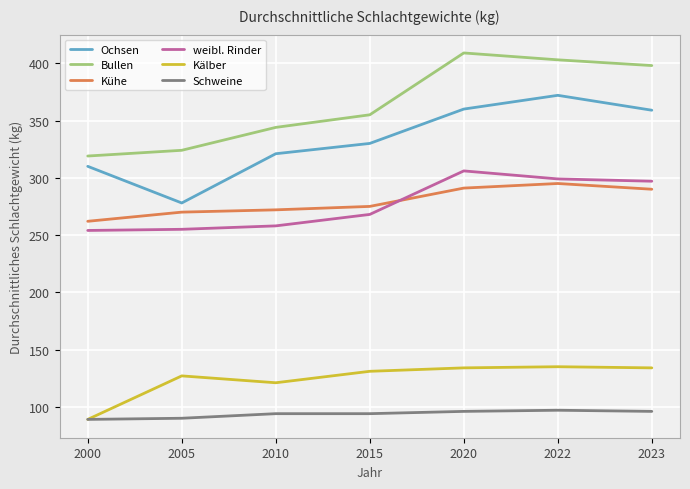

What is the spread (max minus min) of values at 2005?

234